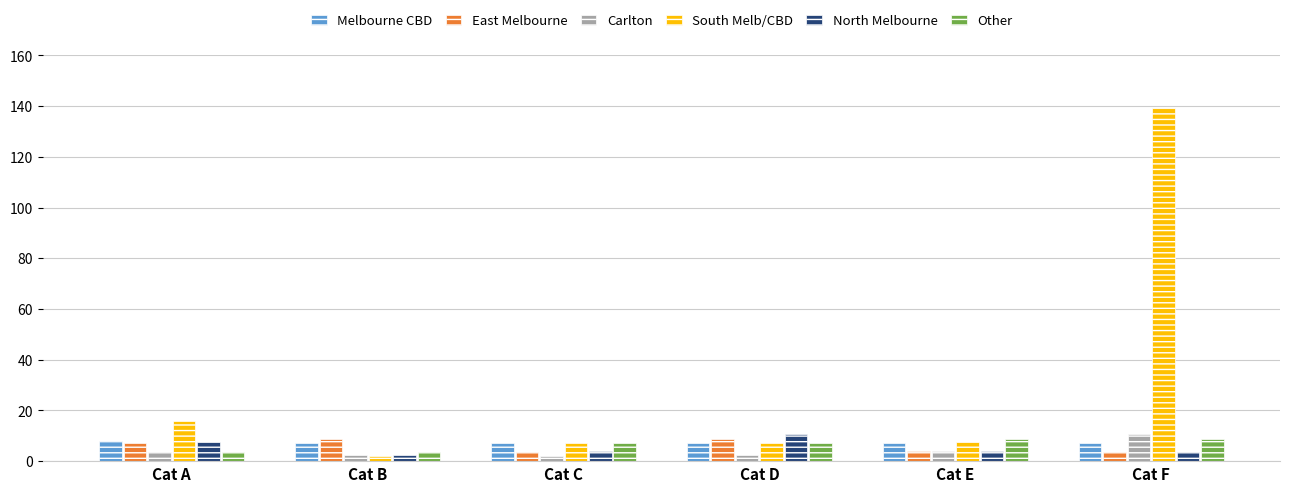

Which series has the widest spread of values?

South Melb/CBD